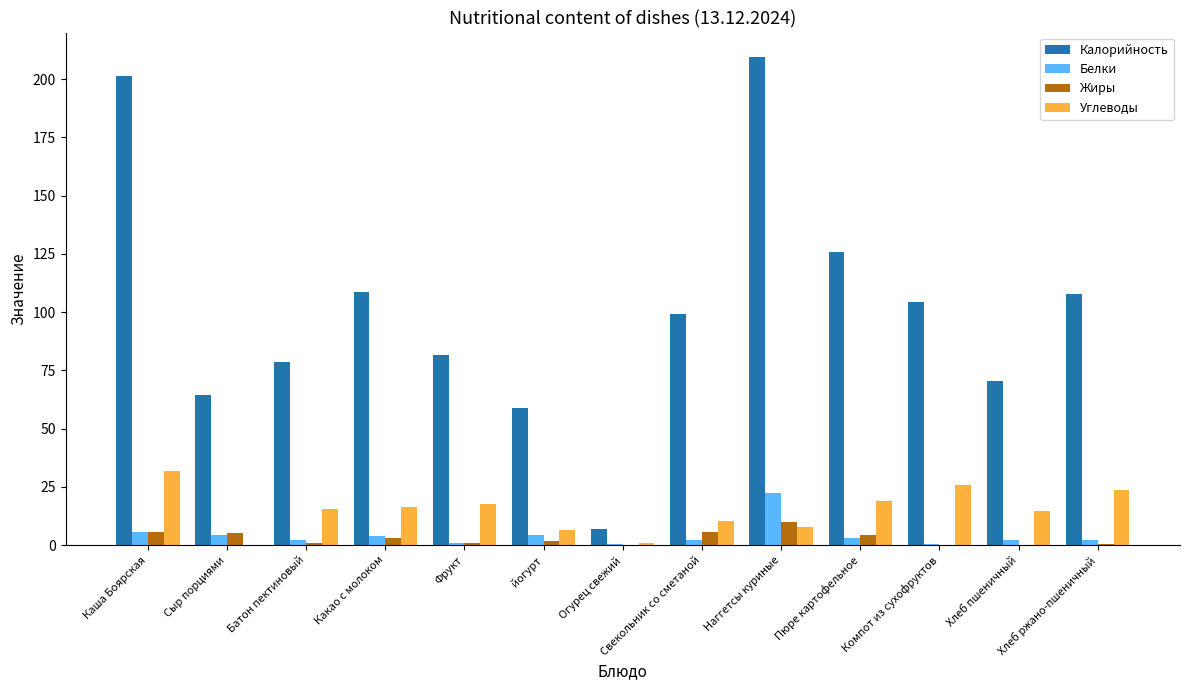

What is the greatest value displayed?

209.5